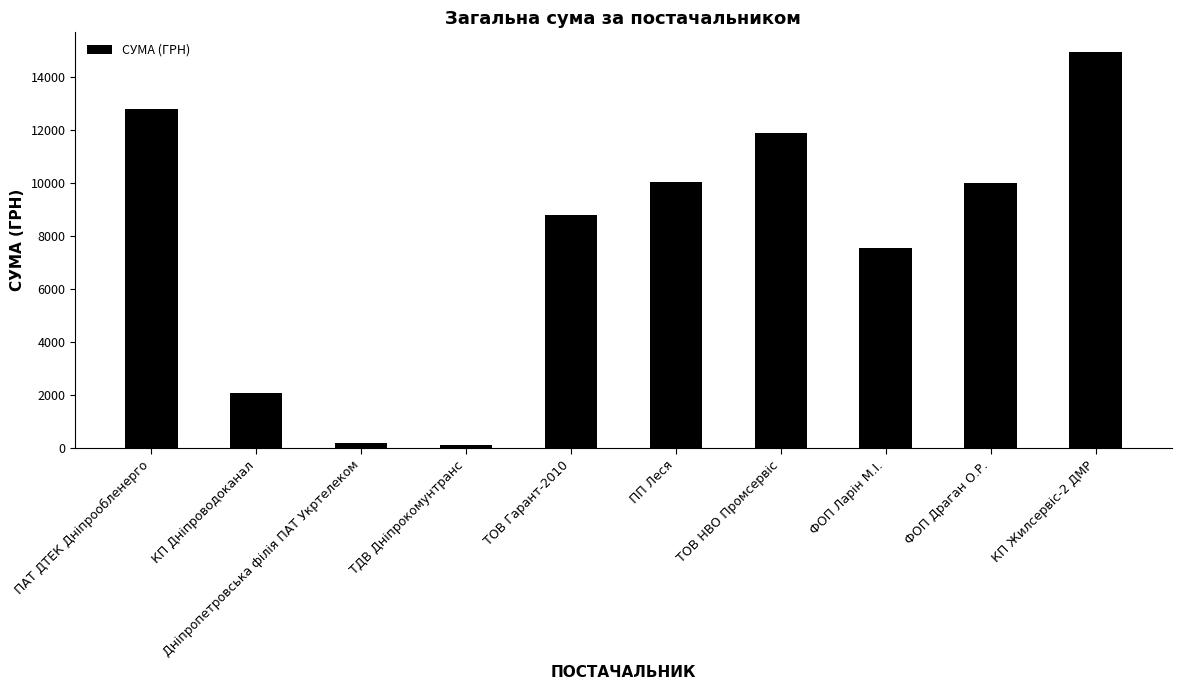

What is the minimum value shown in the chart?

135.7